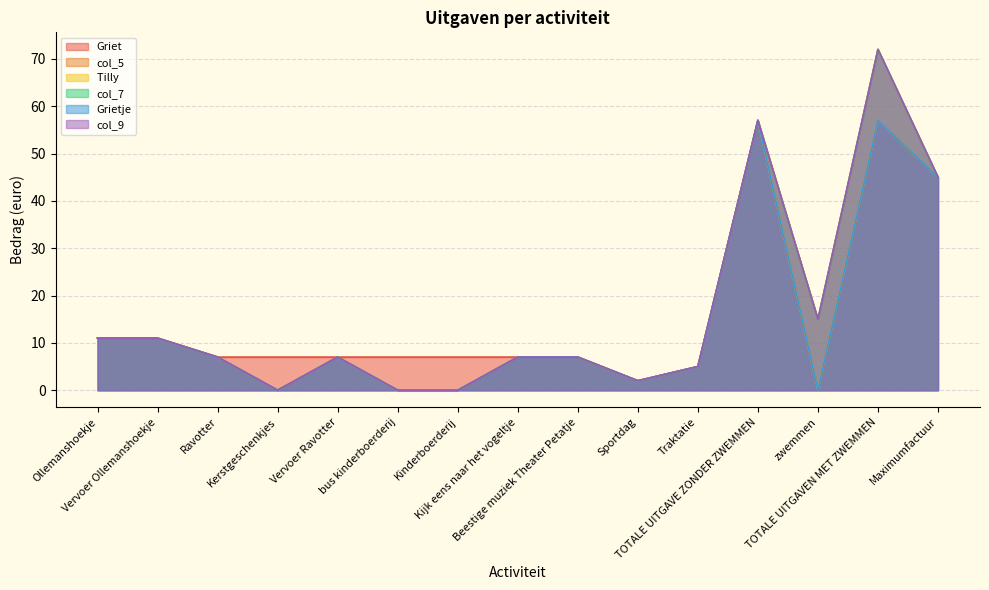

What is the difference between the maximum and minimum values in the col_5 series?

72